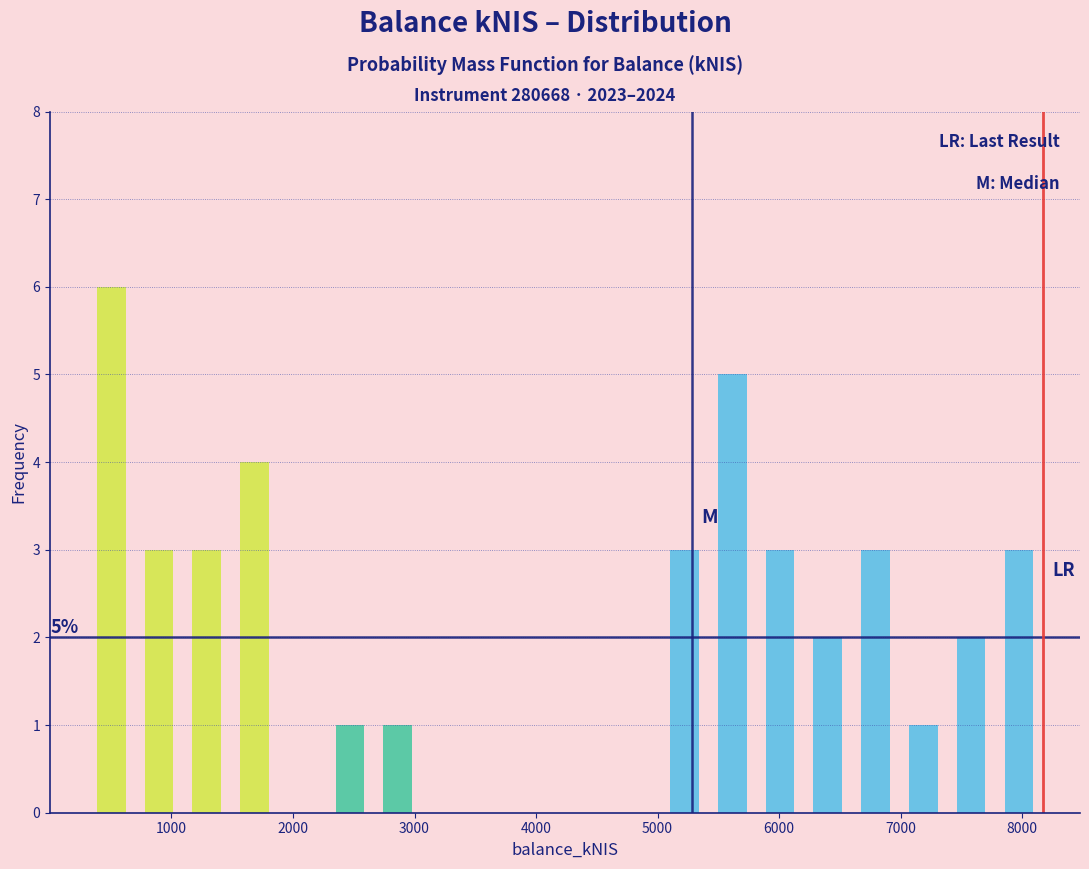

Around what value on the x-axis is the tallest bar? Give the approximate position of its centre, as read against the axis.

500